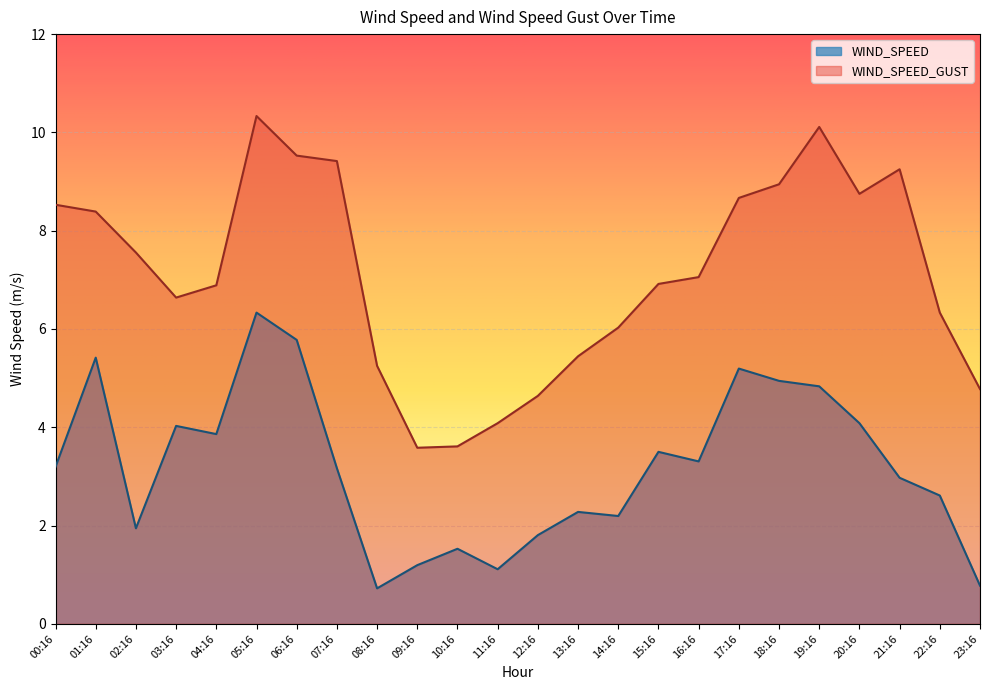

Which category has the highest value in the WIND_SPEED series?

05:16